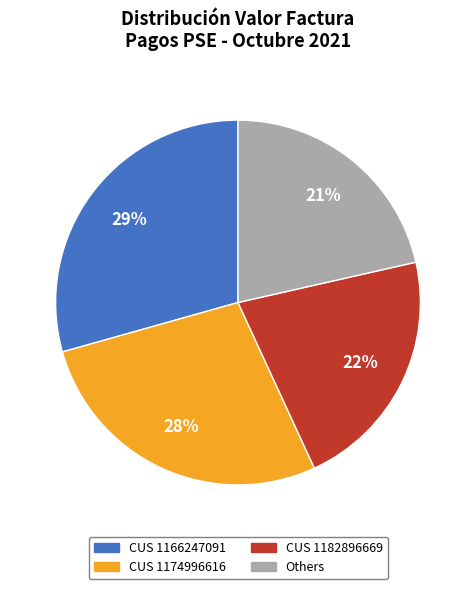

To the nearest percent, what portion does CUS 1166247091 represent?

29%